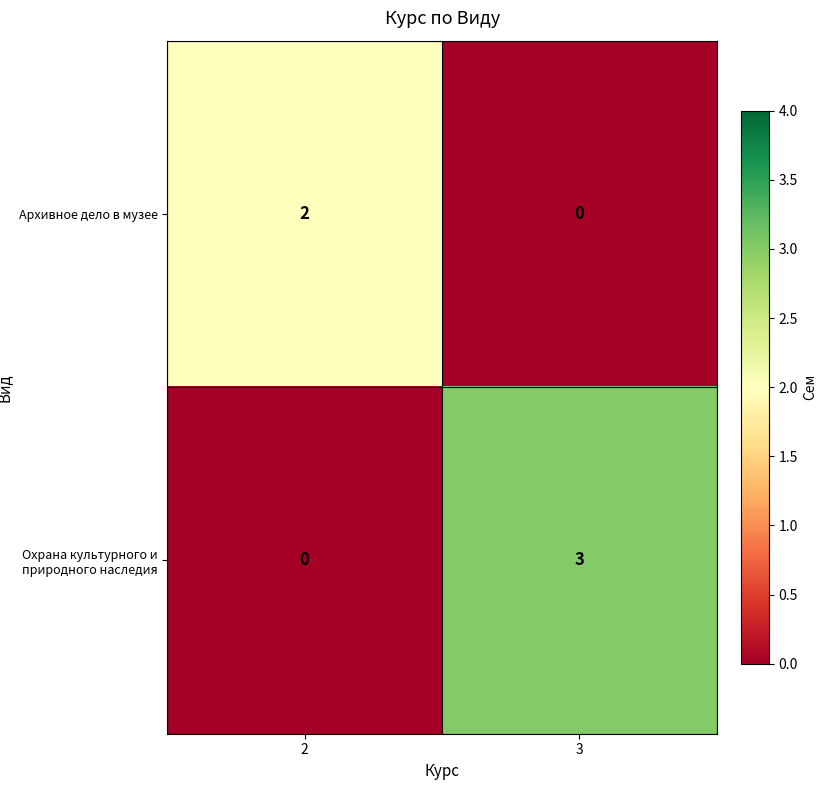

How many data points in Архивное дело в музее are less than 2?

1